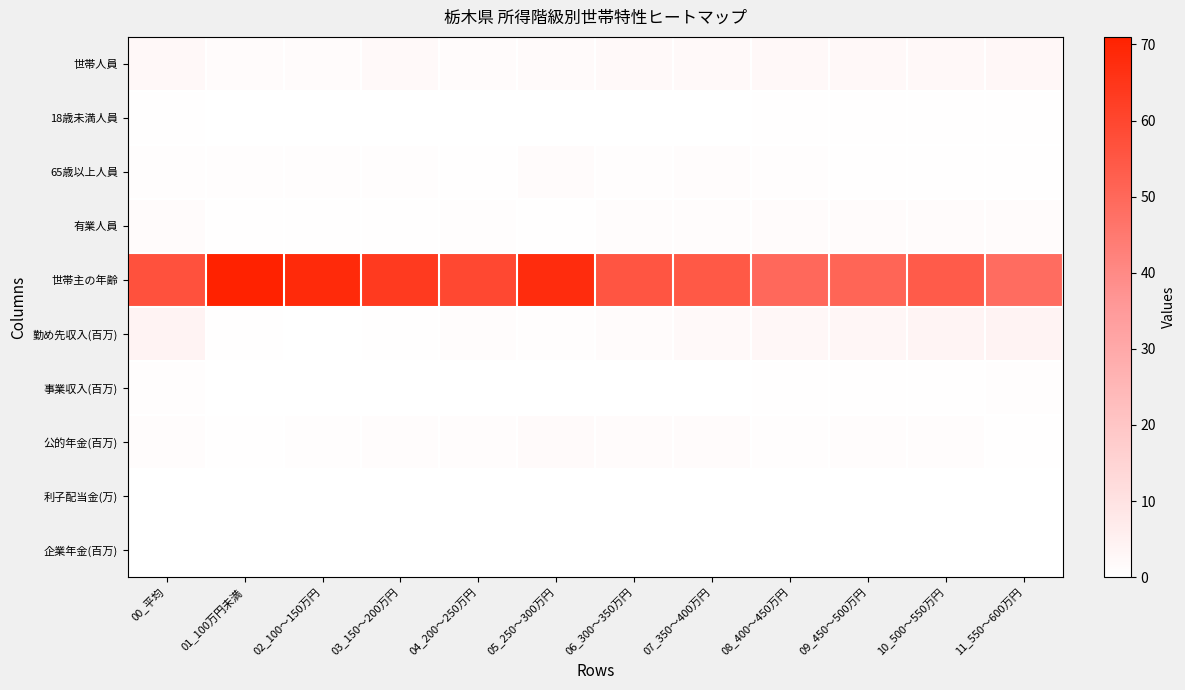

How many distinct data groups are displayed?

10